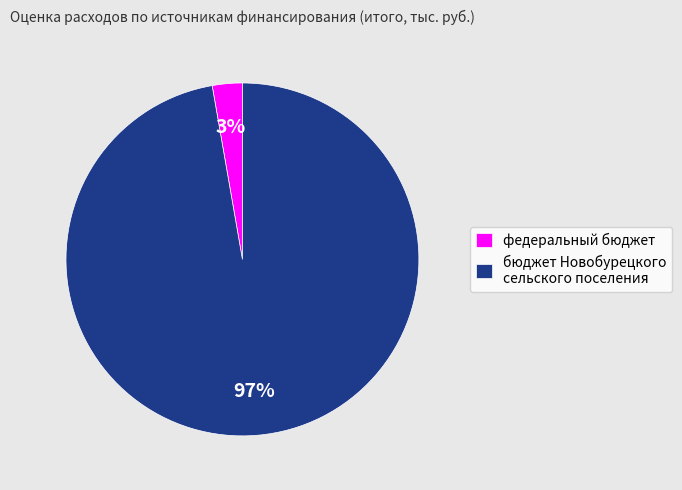

Which category has the smallest portion of the pie?

федеральный бюджет